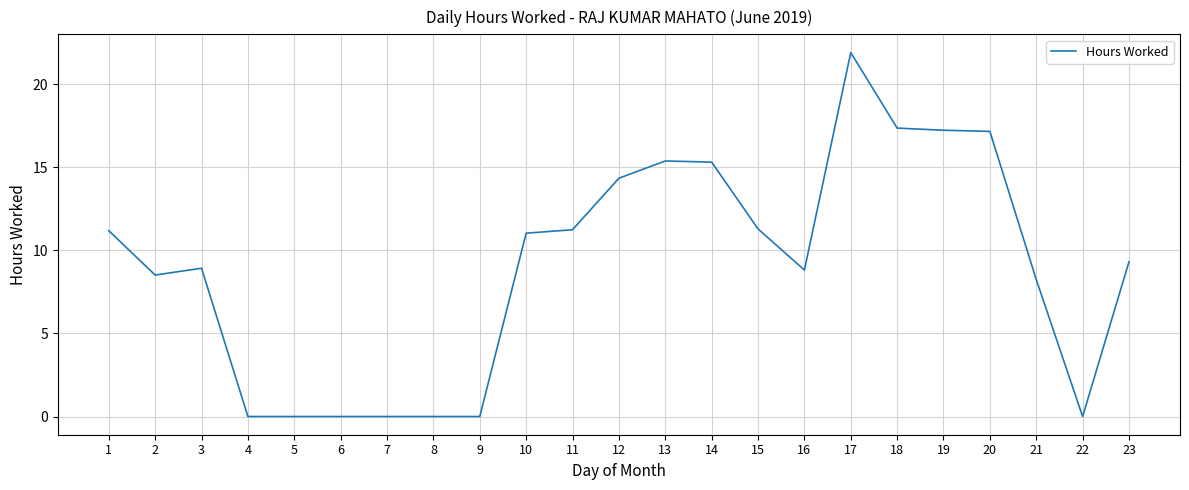

What is the change in value from 19 to 23?

-7.9